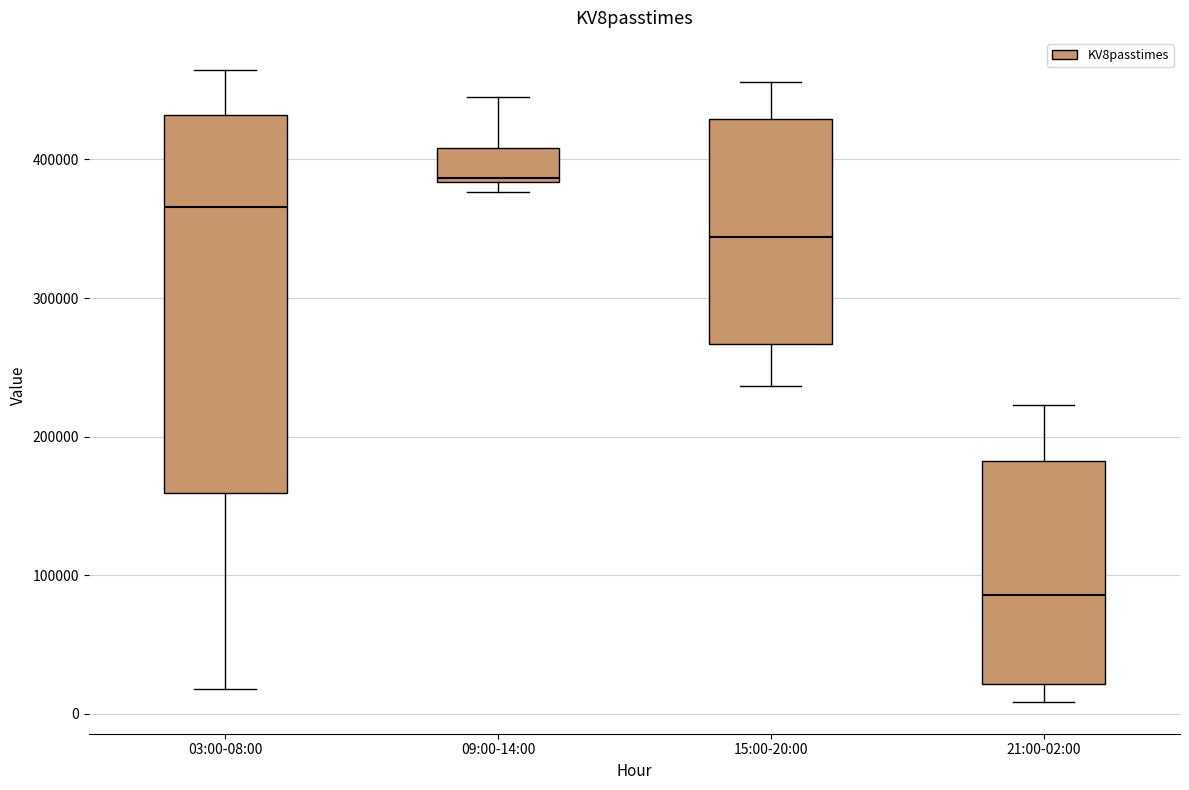

Where does the lower whisker of the box for 15:00-20:00 end on the y-axis? The values are not printed on the chart, so give them approximately, as read against the axis.

240000